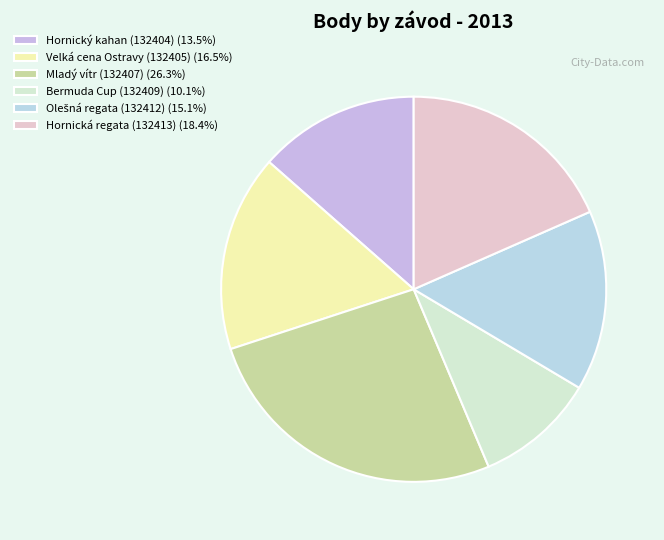

What is the smallest slice in the pie chart?

Bermuda Cup (132409)